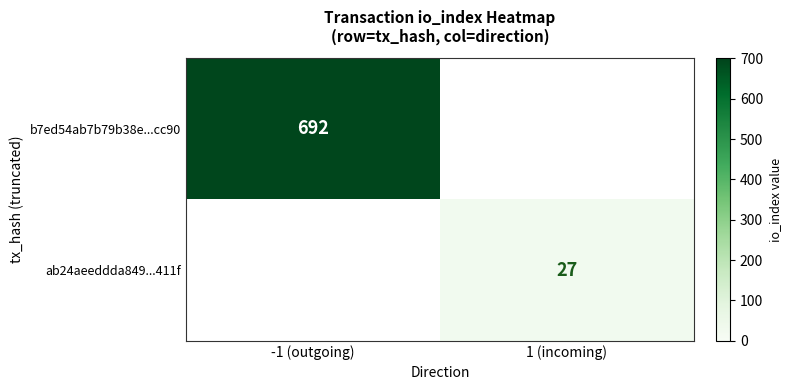

True or false: b7ed54ab7b79b38e...cc90 has a value of 1079 at -1 (outgoing).

False